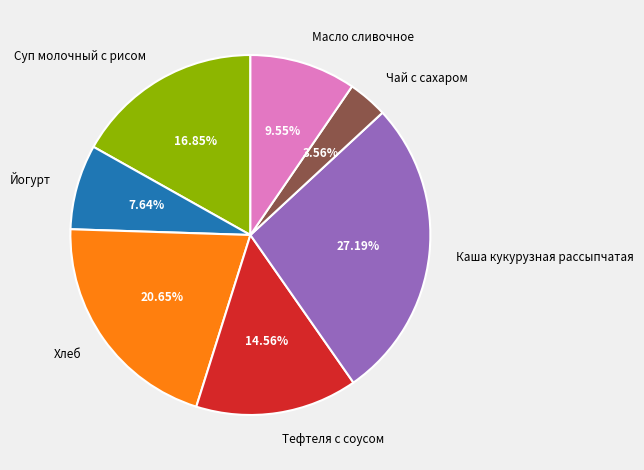

Is it true that Тефтеля с соусом is 15% of the pie?

True